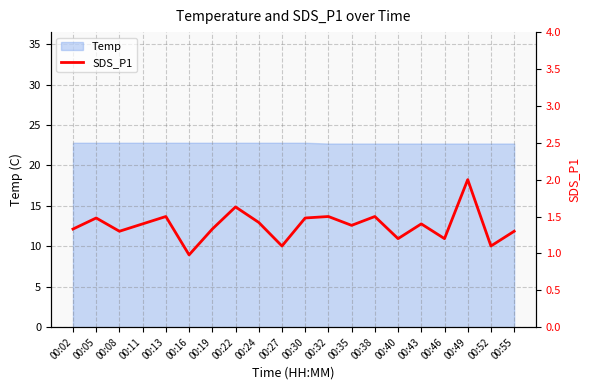

How many data points does each series have?

20